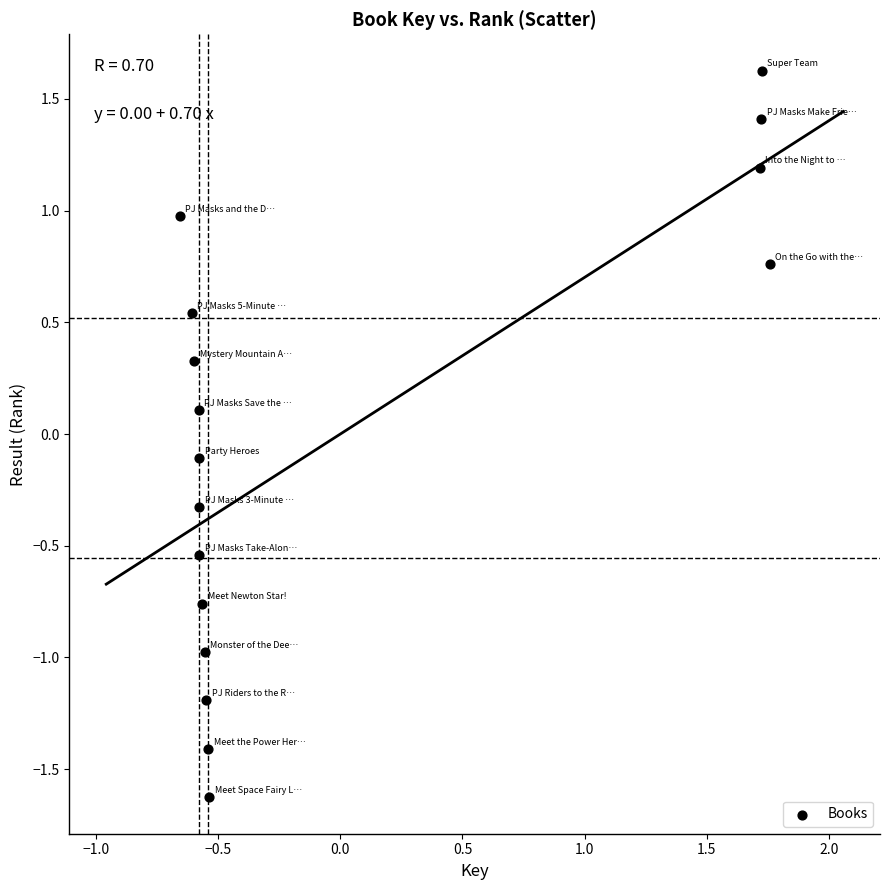

What is the range of Y values (max minus min)?

3.3